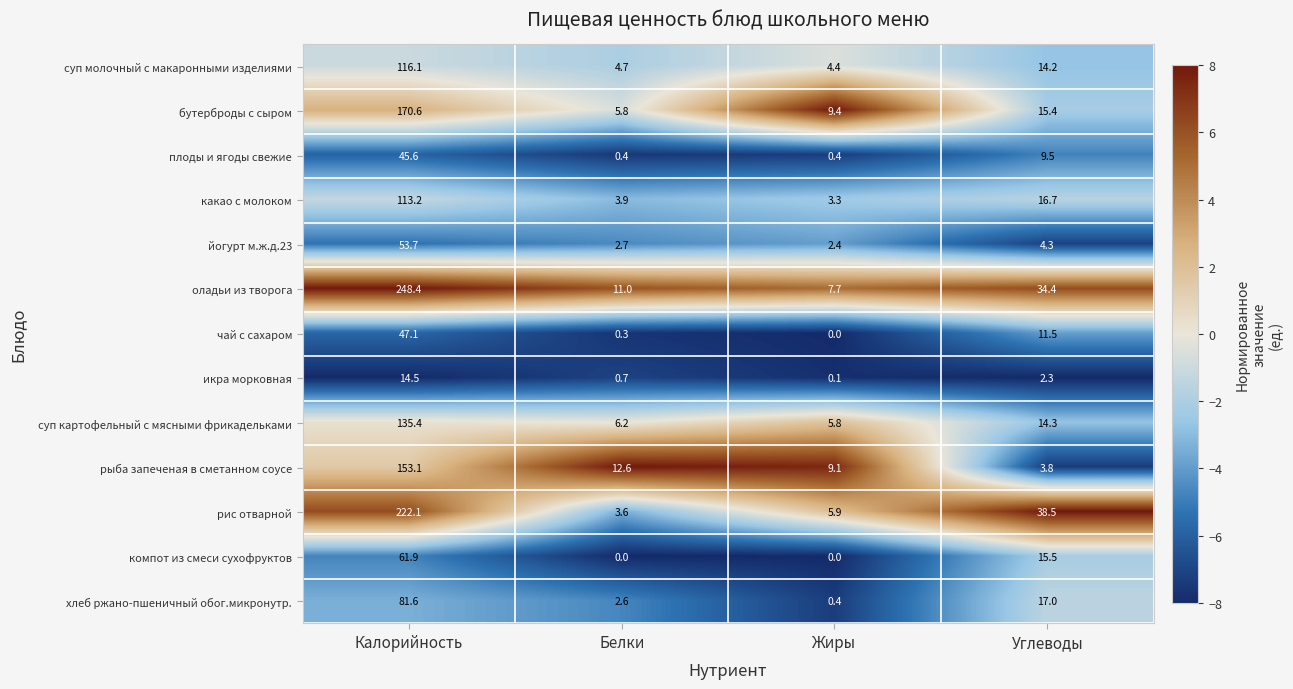

How many categories are shown in the chart?

4